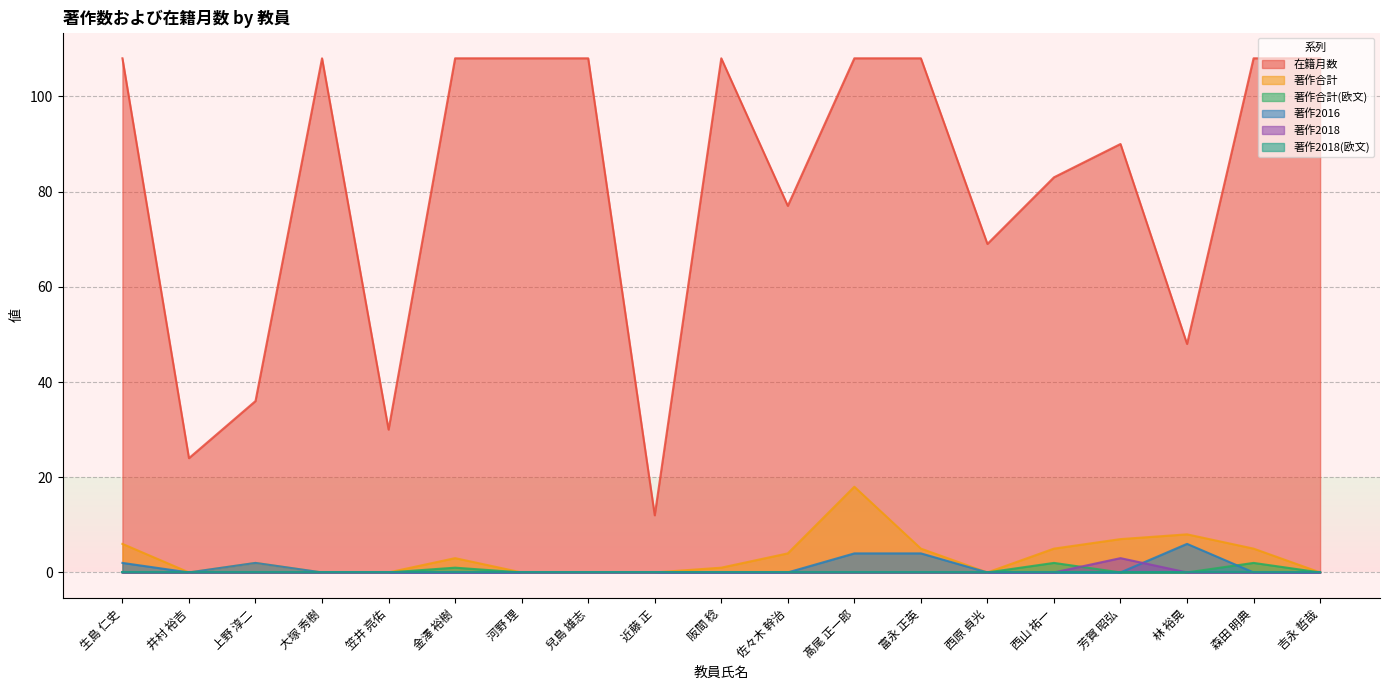

Is it true that 著作2018 equals 2 at 芳賀 昭弘?

False